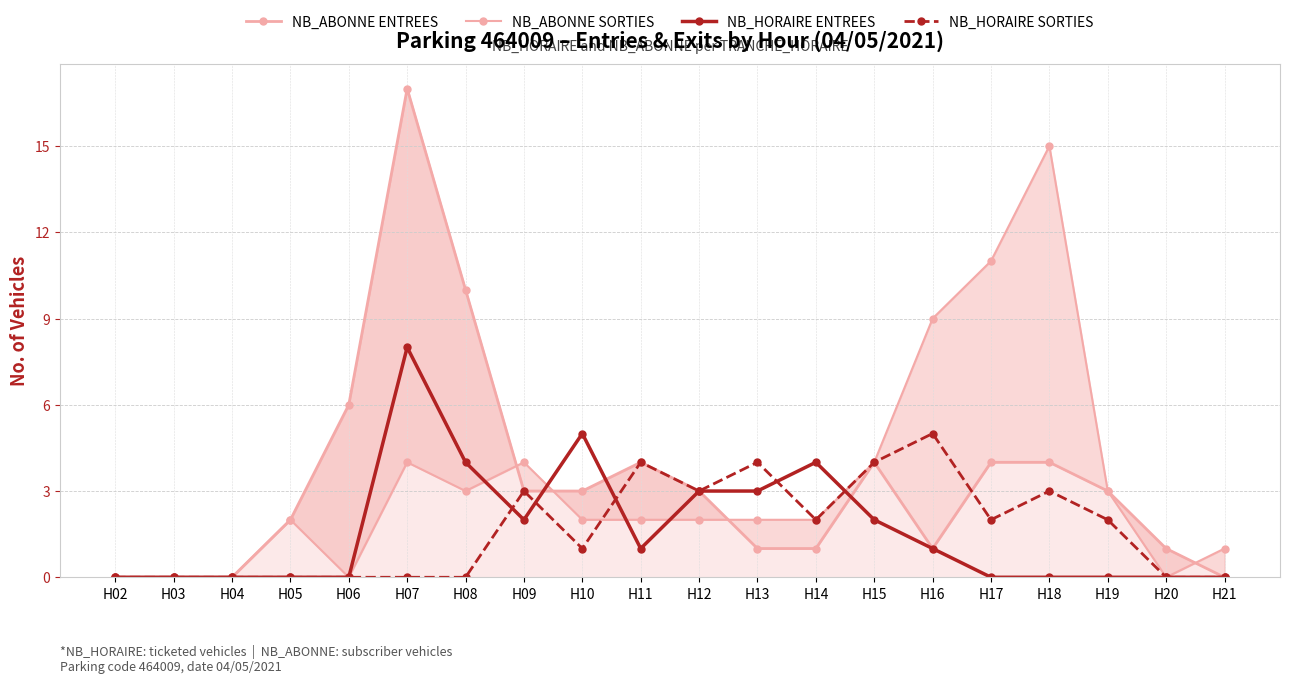

What is the difference between the highest and lowest values at H15?

2